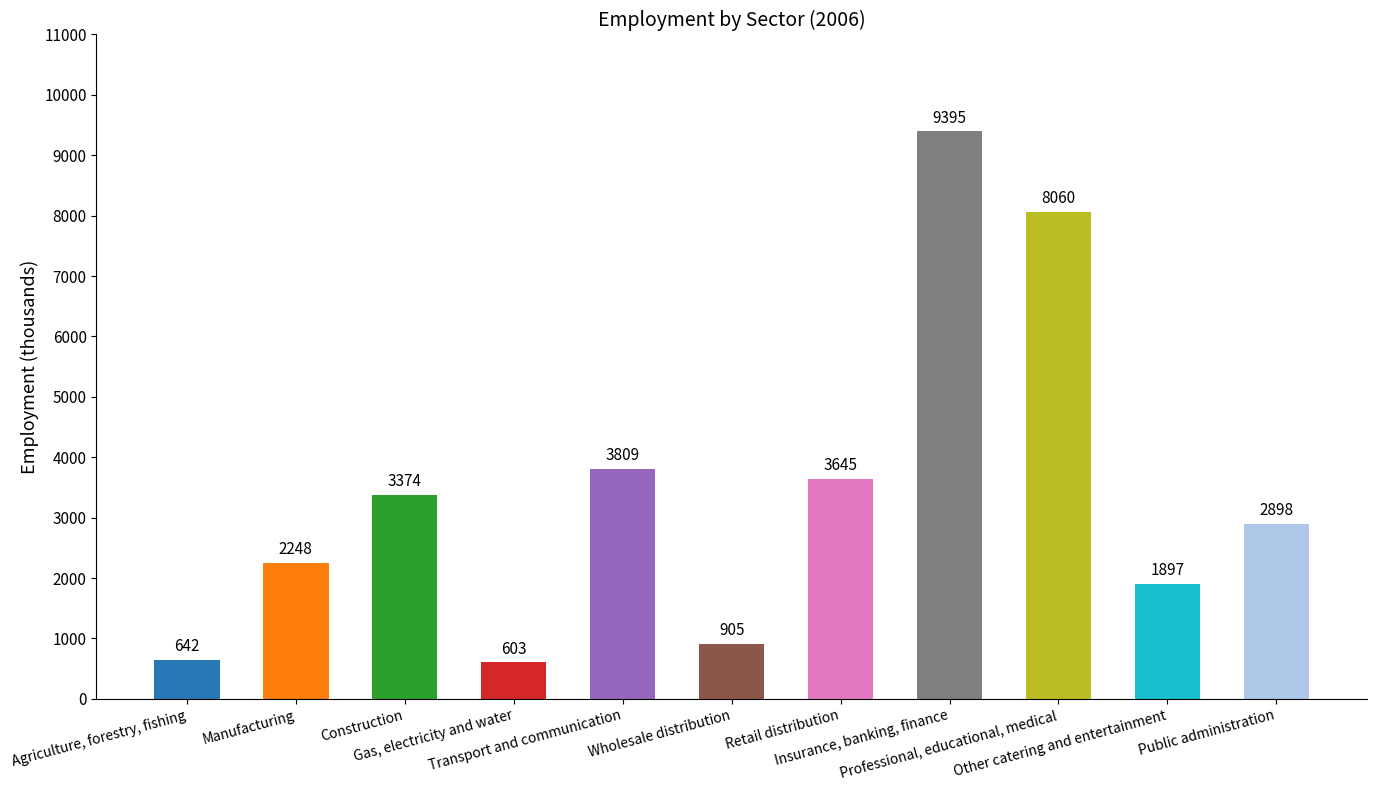

At which category does the chart reach its minimum across all series?

Gas, electricity and water